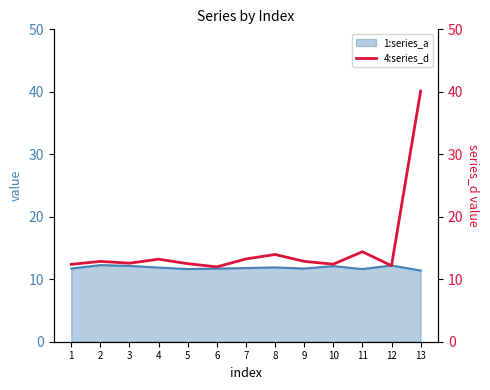

The 1:series_a series shows 11.9 at 4. True or false?

True